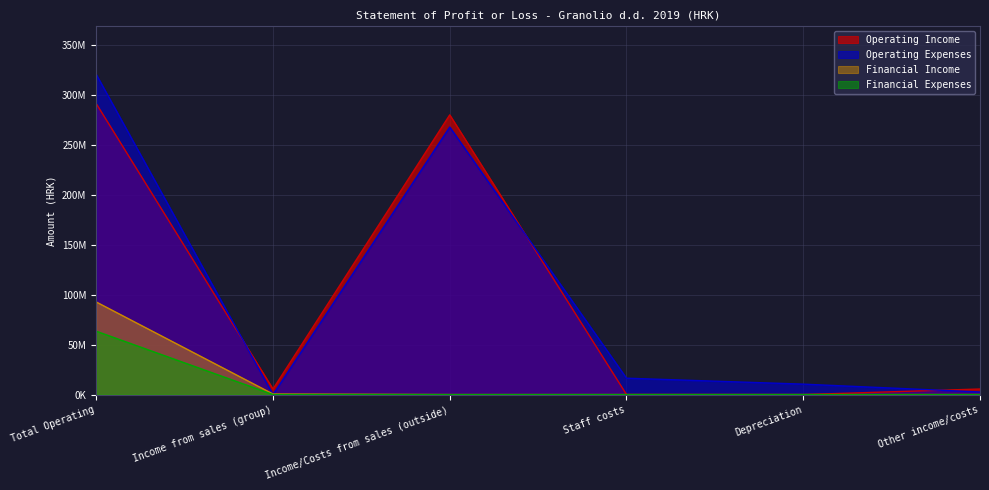

True or false: Operating Income and Financial Income cross at least once.

False